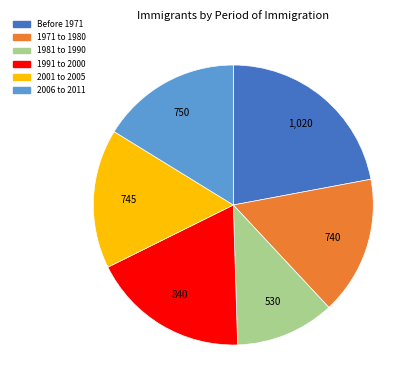

The 2001 to 2005 slice represents 27% of the pie. True or false?

False